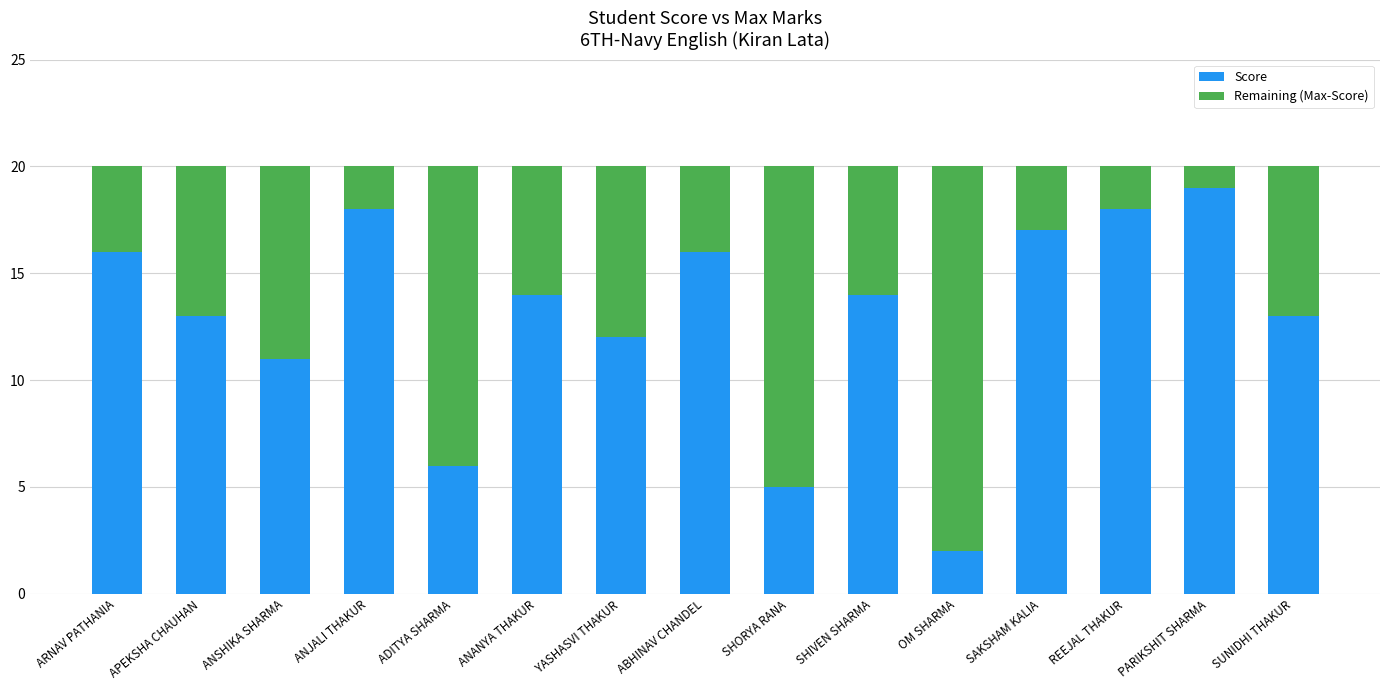

Which category has the lowest value in the Score series?

OM SHARMA